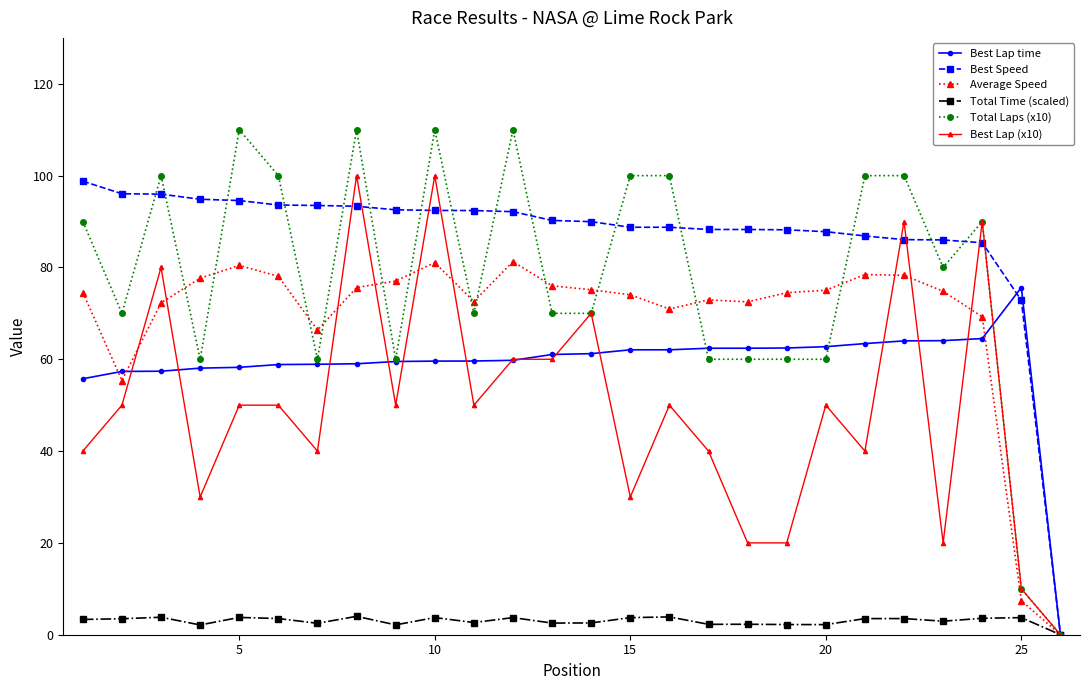

What is the value of the Total Time (scaled) point at the 11th from the left?

2.7